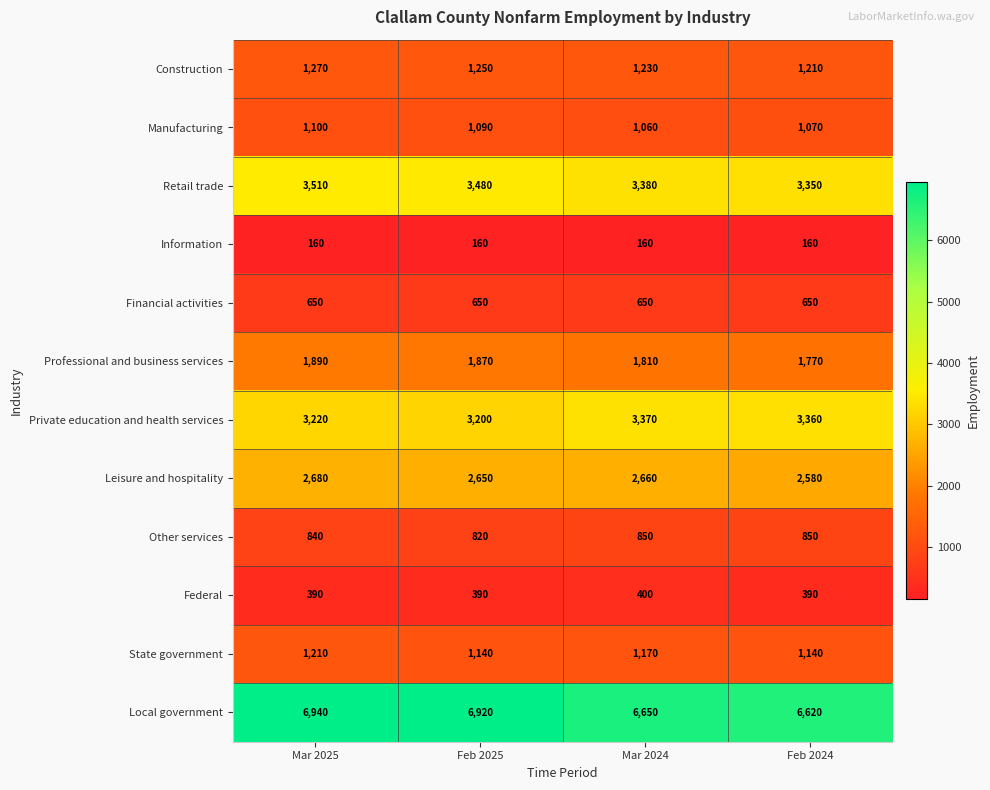

Between Mar 2025 and Feb 2025, which series saw the biggest shift?

State government